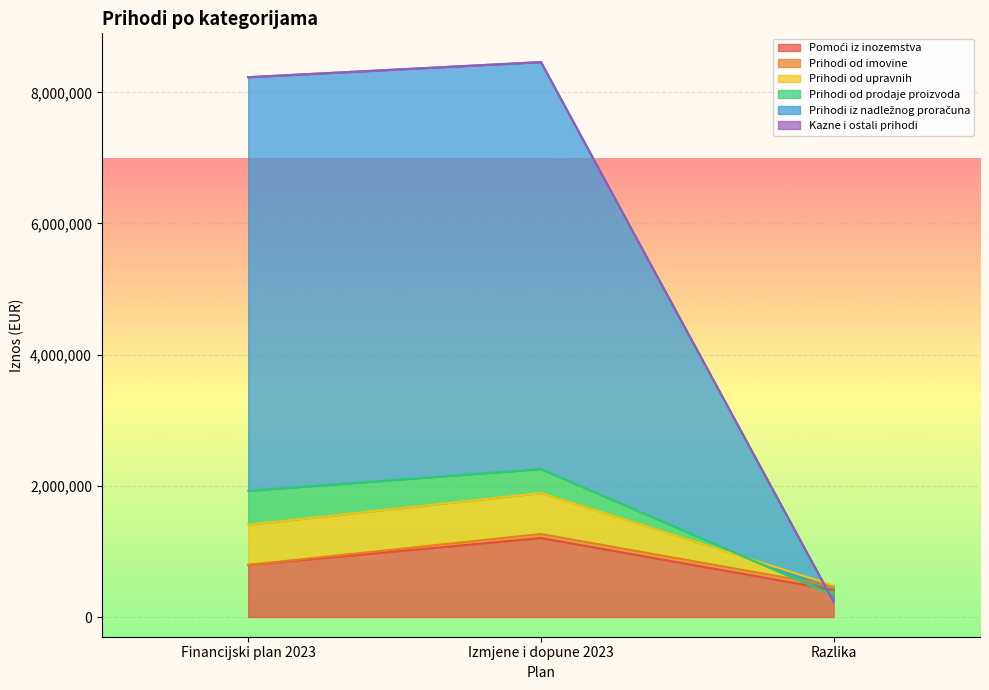

What is the smallest value displayed?

230481